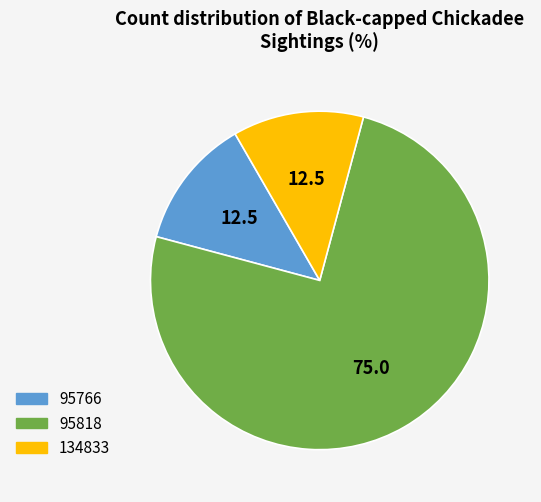

Is it true that 95818 is 75% of the pie?

True